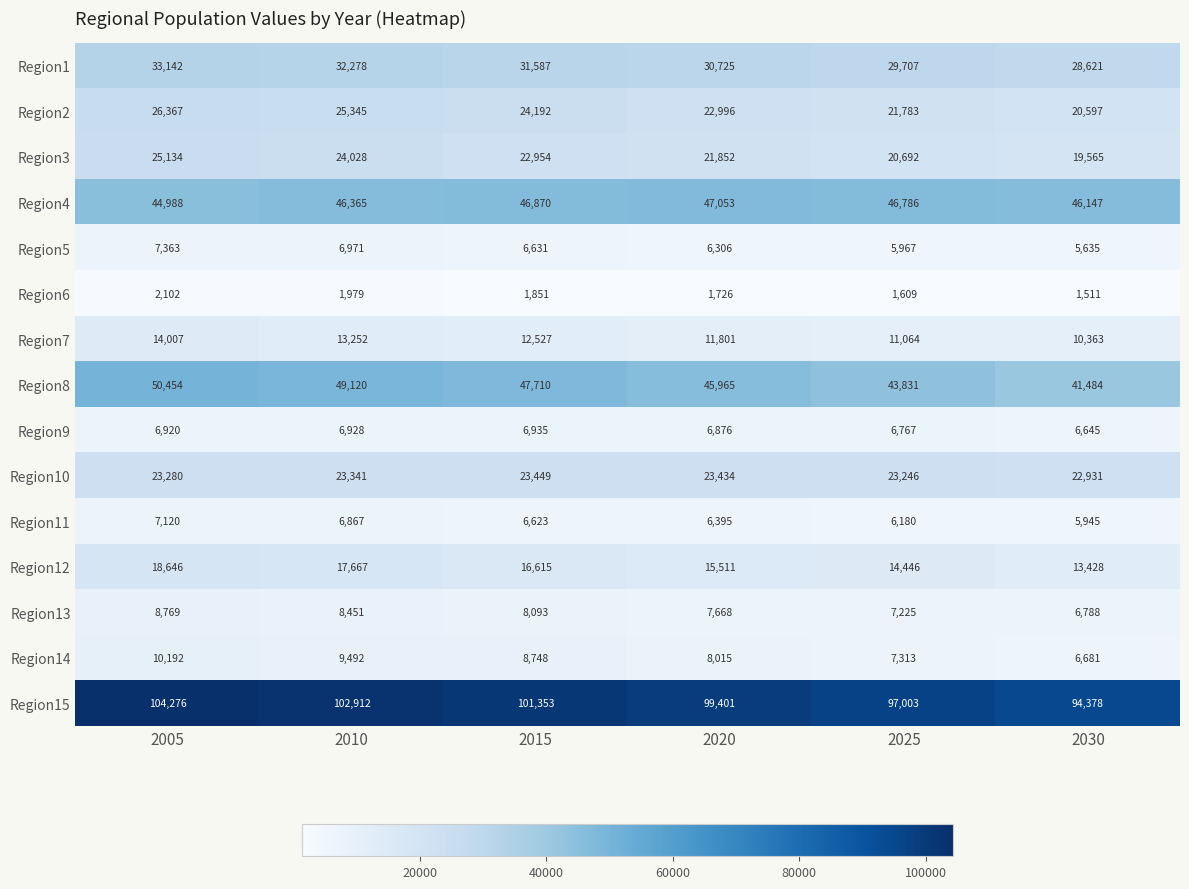

What is the difference between the Region3 values at 2030 and 2010?

4463